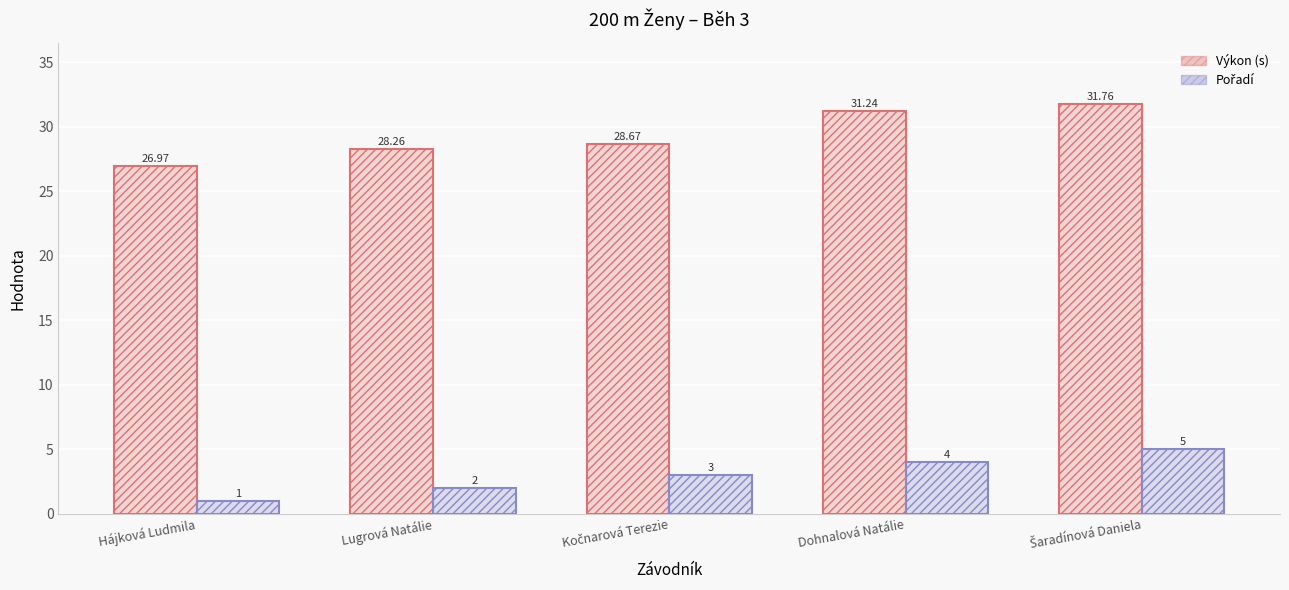

Which series changed the most between Kočnarová Terezie and Dohnalová Natálie?

Výkon (s)